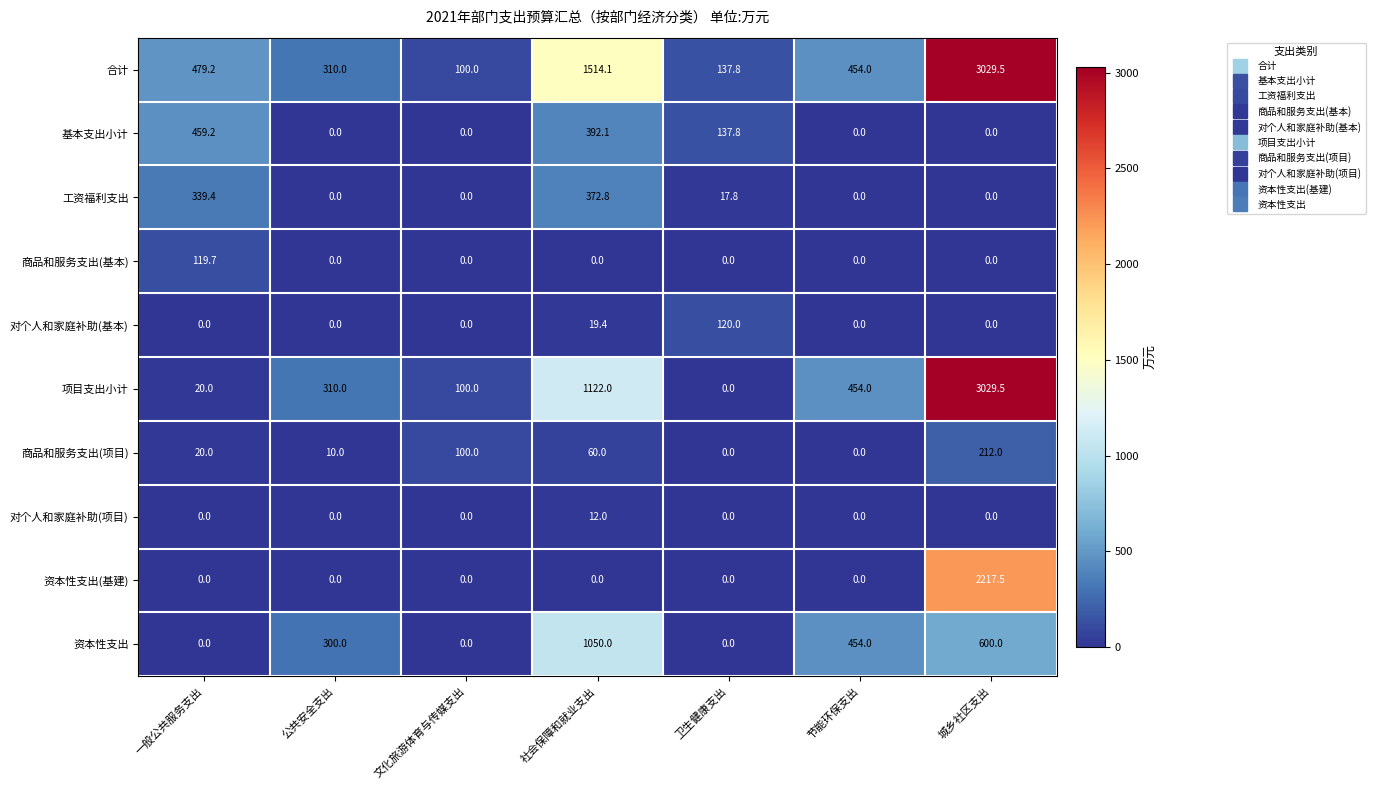

What is the total value across all series at 文化旅游体育与传媒支出?

300.0